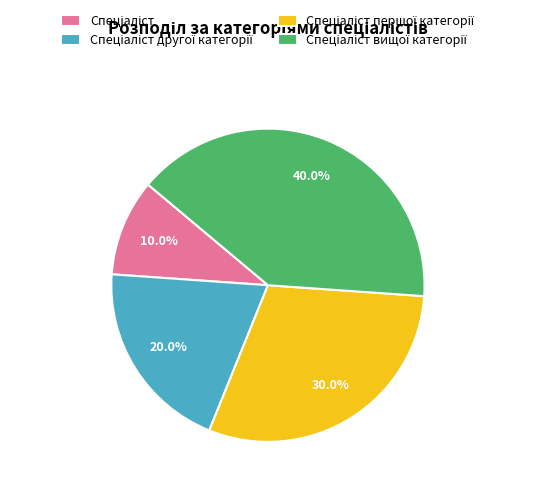

Is there a majority slice in this chart?

No